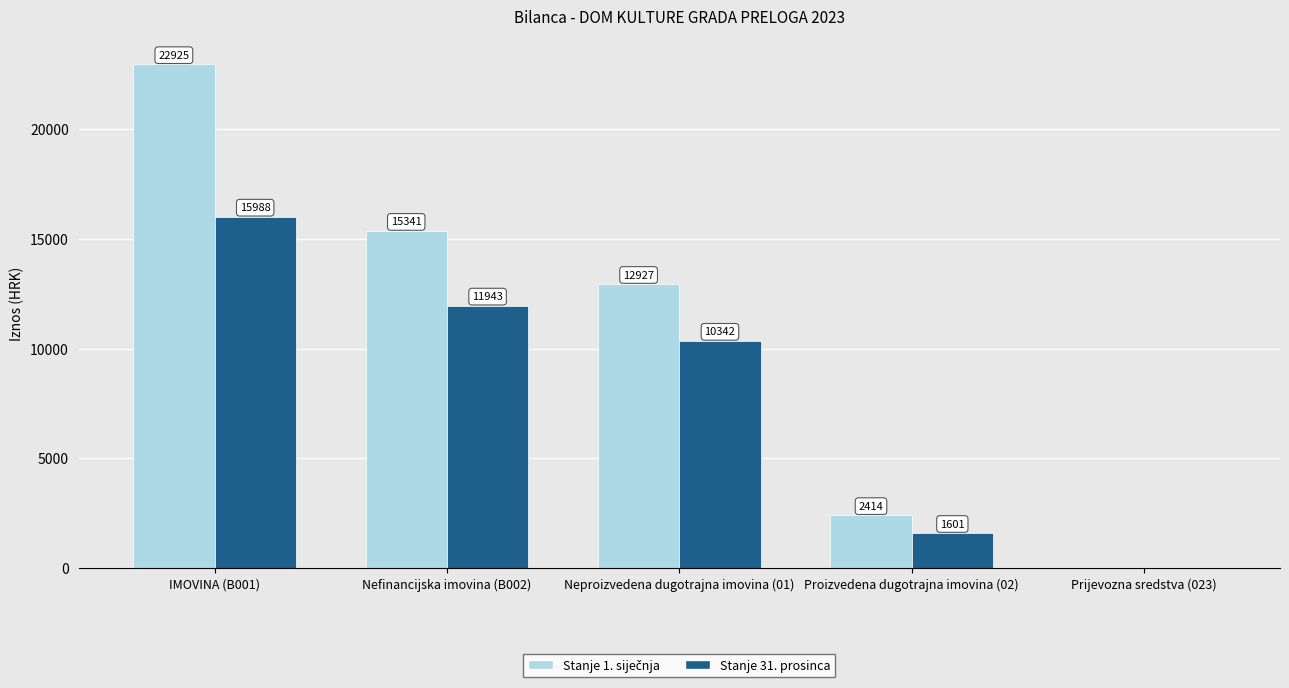

Read the Stanje 31. prosinca value at IMOVINA (B001).

15987.8